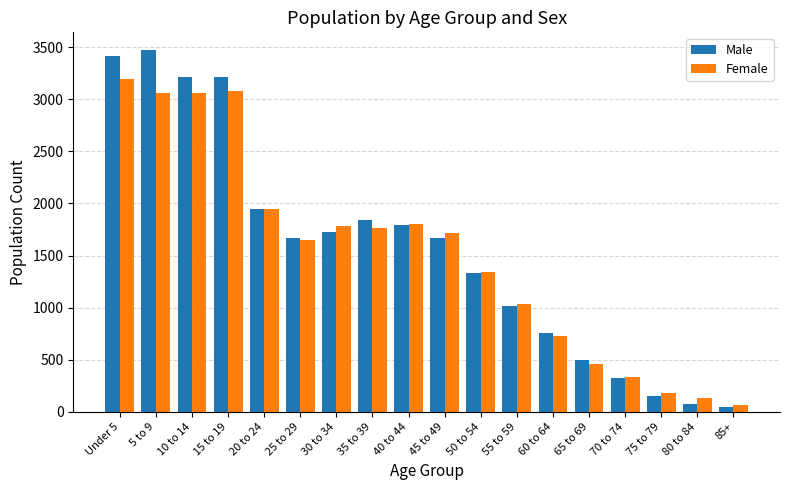

What is the difference between the Male values at 65 to 69 and 20 to 24?

1444